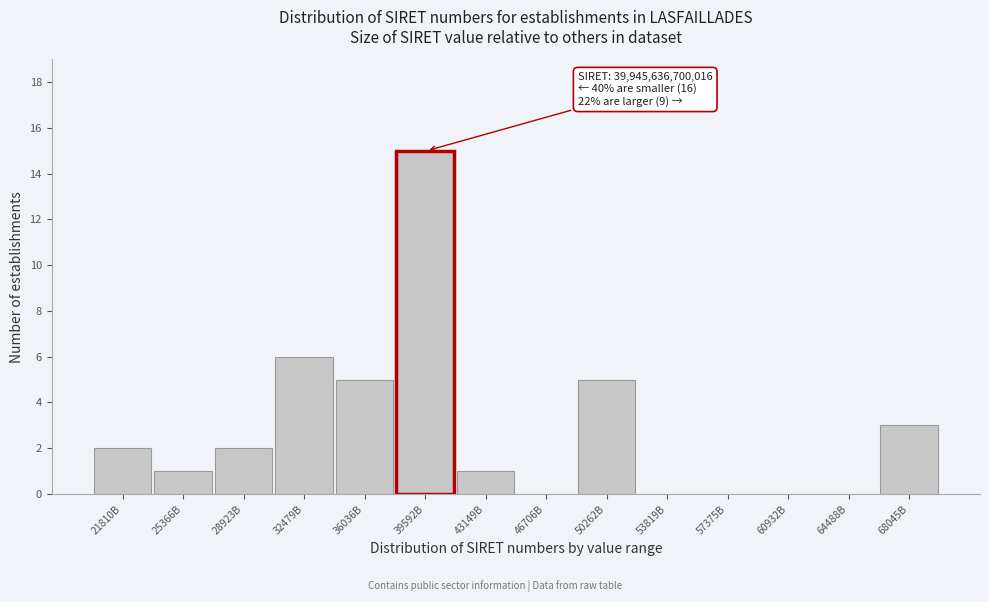

Reading left to right, extract all data points from this chart.

21810B=2	25366B=1	28923B=2	32479B=6	36036B=5	39592B=15	43149B=1	46706B=0	50262B=5	53819B=0	57375B=0	60932B=0	64488B=0	68045B=3